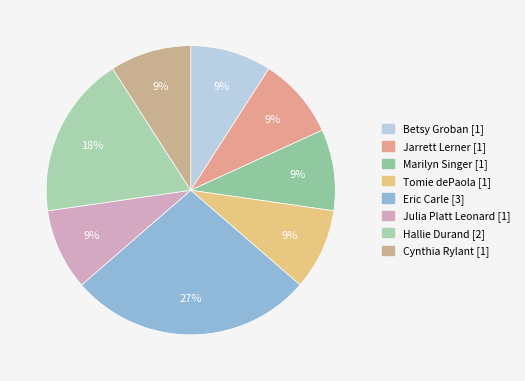

Approximately how many times larger is the value at Jarrett Lerner [1] compared to Marilyn Singer [1]?

1.0